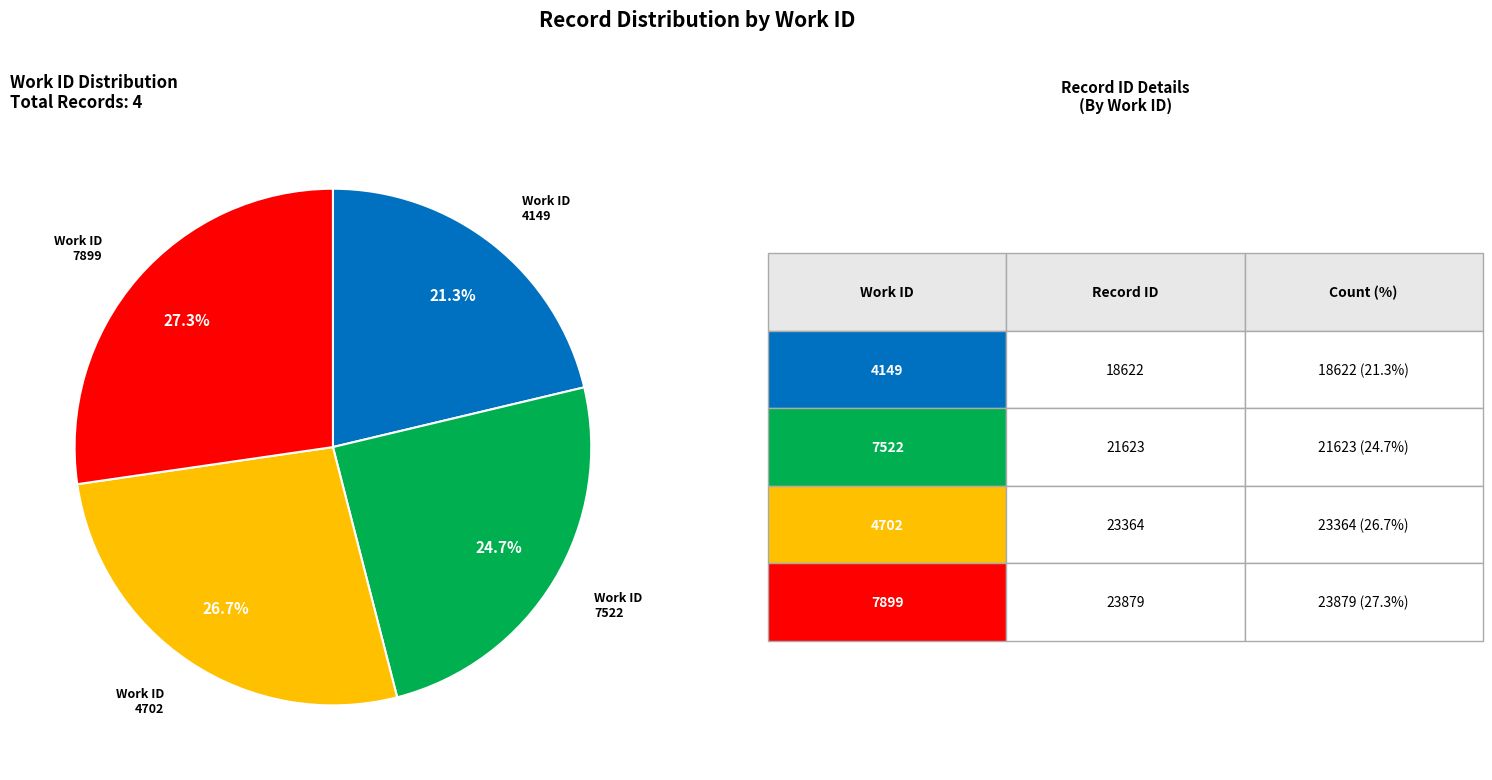

Is there a majority slice in this chart?

No